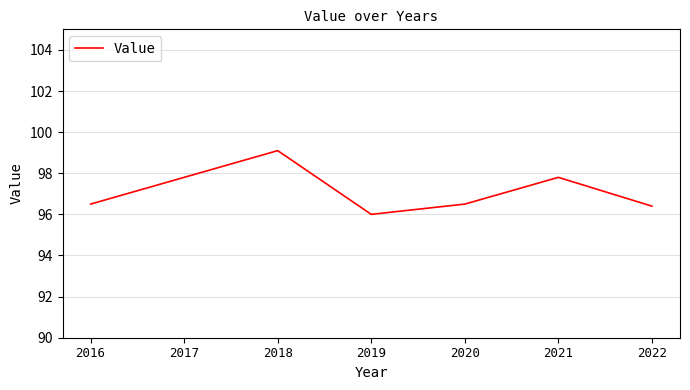

Is this an area chart (filled region under the line)?

No